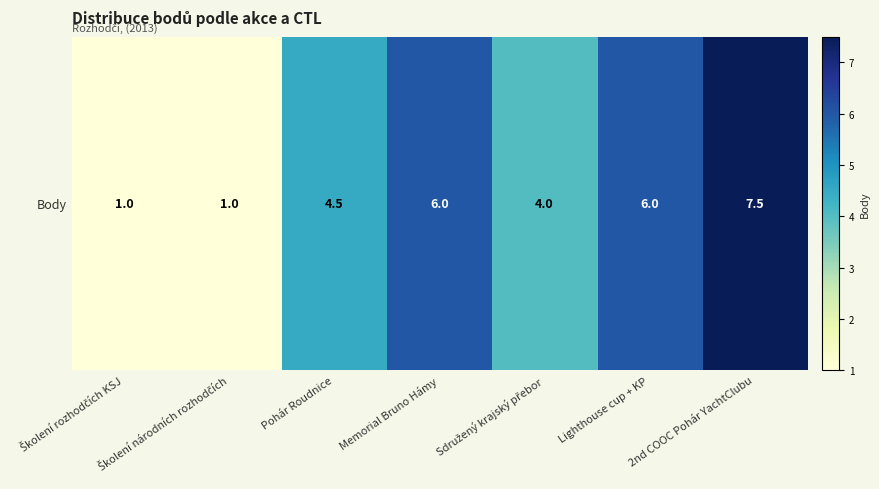

Reading right to left, extract all data points from this chart.

7.5	6.0	4.0	6.0	4.5	1.0	1.0